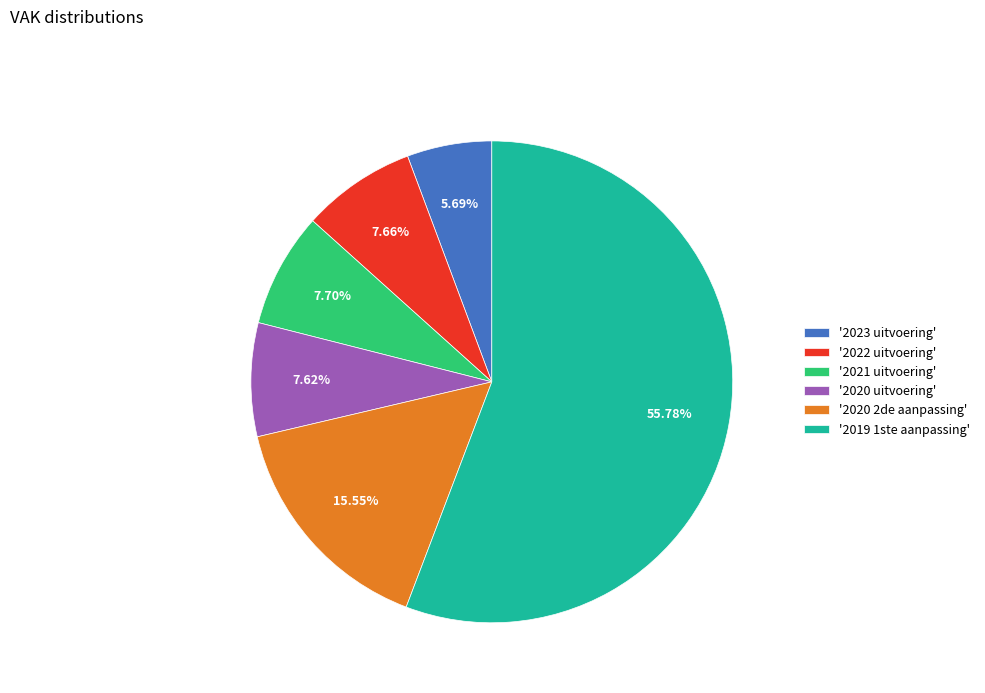

Is there a majority slice in this chart?

Yes